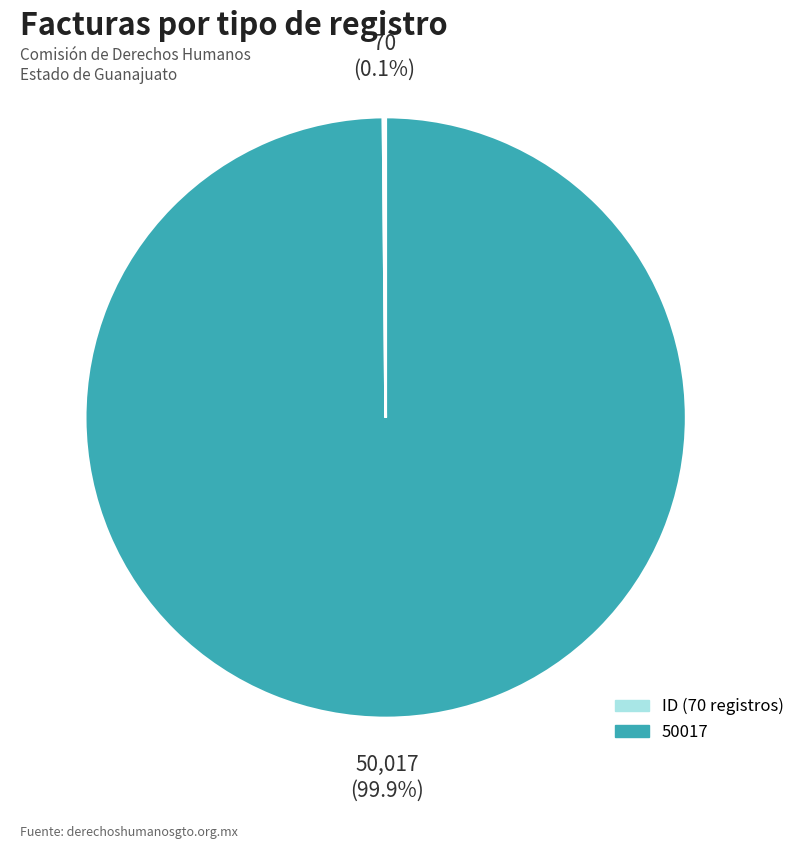

Is there any slice that represents more than half of the pie?

Yes